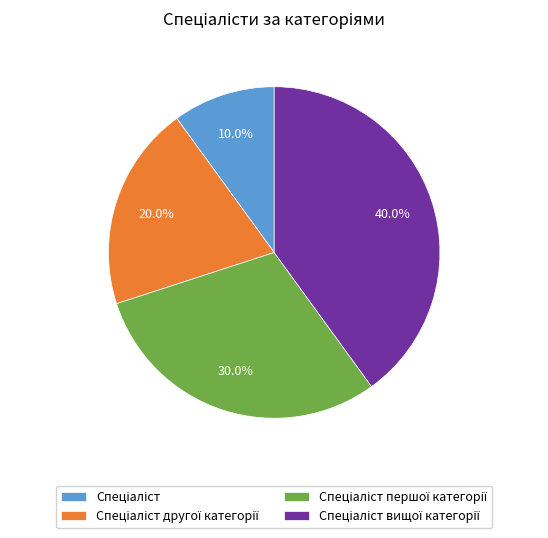

Is there a majority slice in this chart?

No